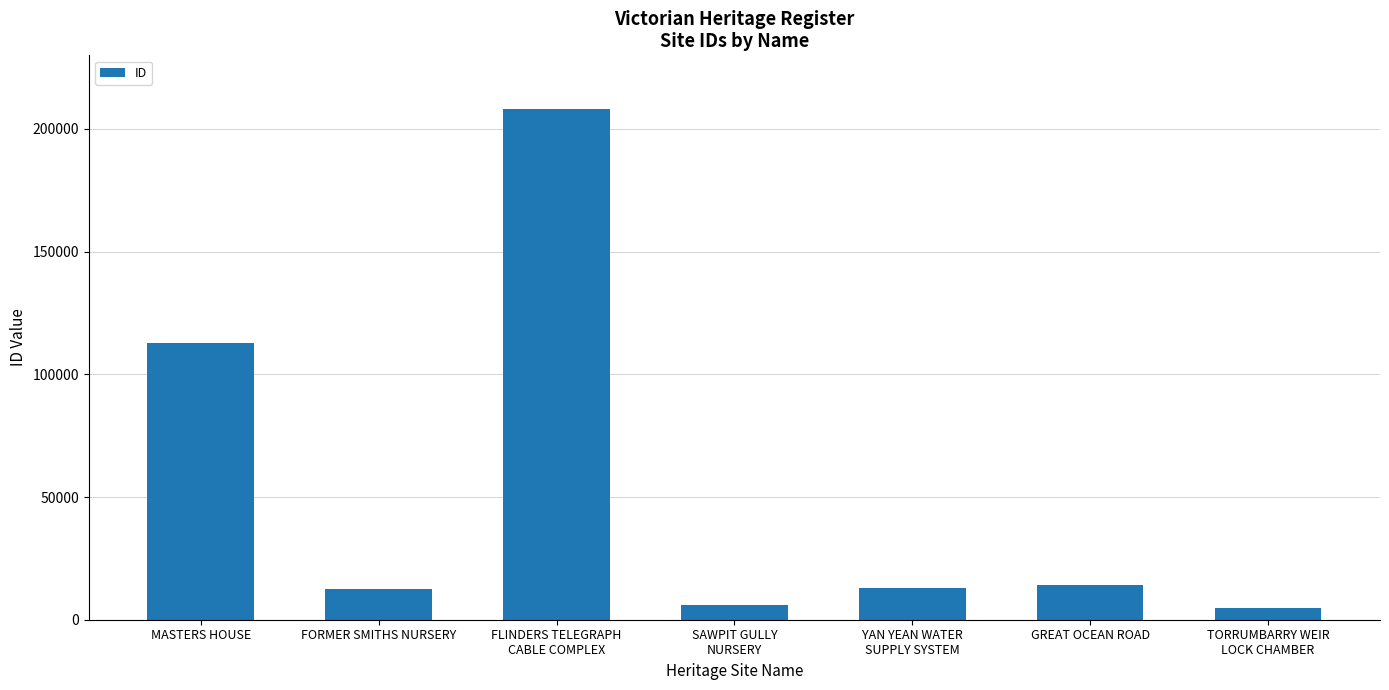

The value at FLINDERS TELEGRAPH
CABLE COMPLEX is 69114. True or false?

False